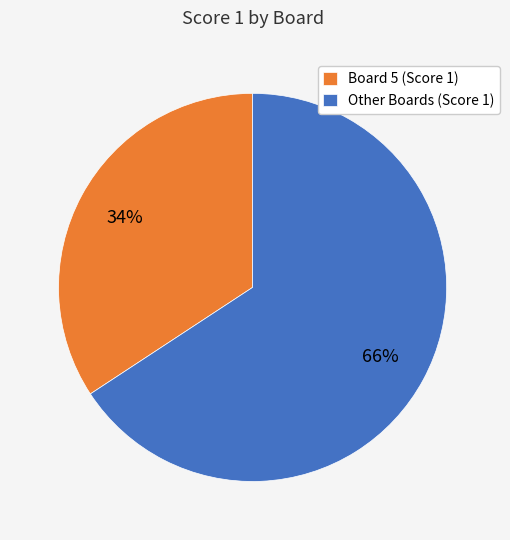

Which category has the smallest portion of the pie?

Board 5 (Score 1)